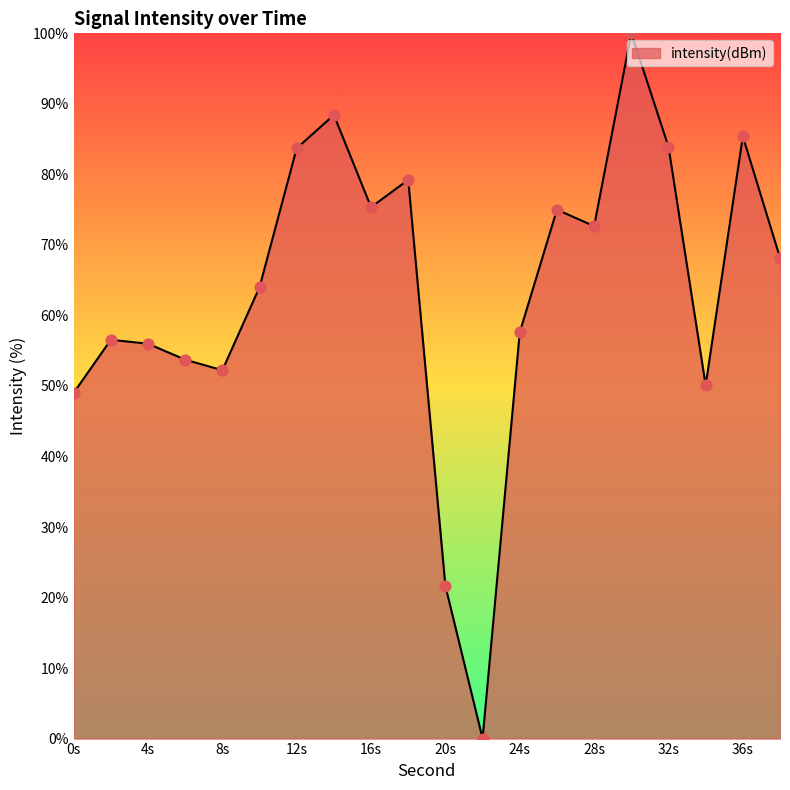

What is the difference between the maximum and minimum values?

100.0